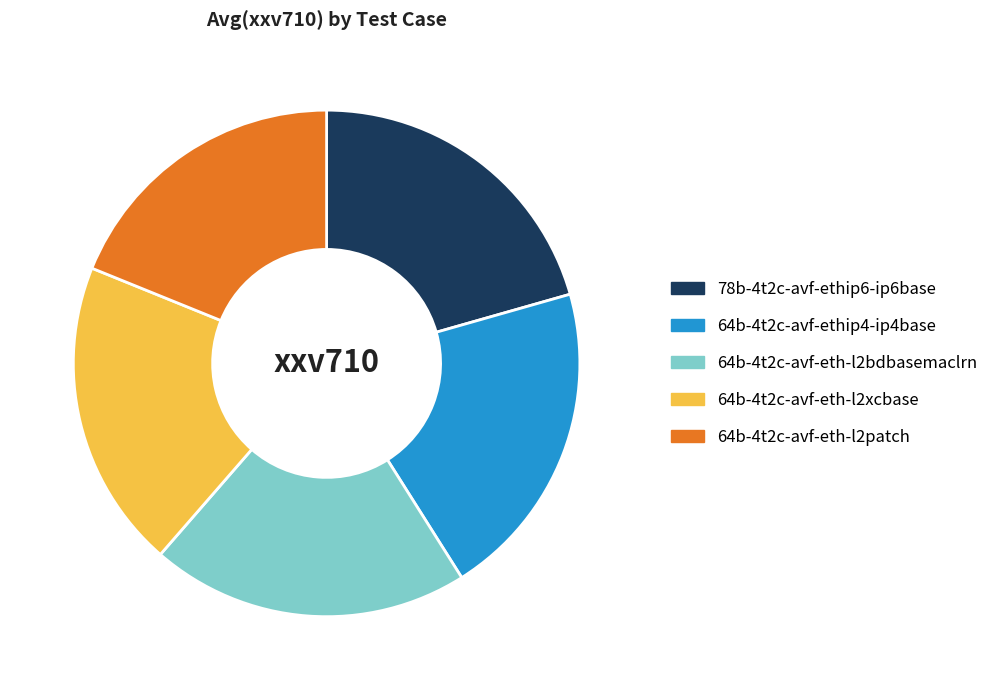

Does 64b-4t2c-avf-ethip4-ip4base account for over 50% of the chart?

No